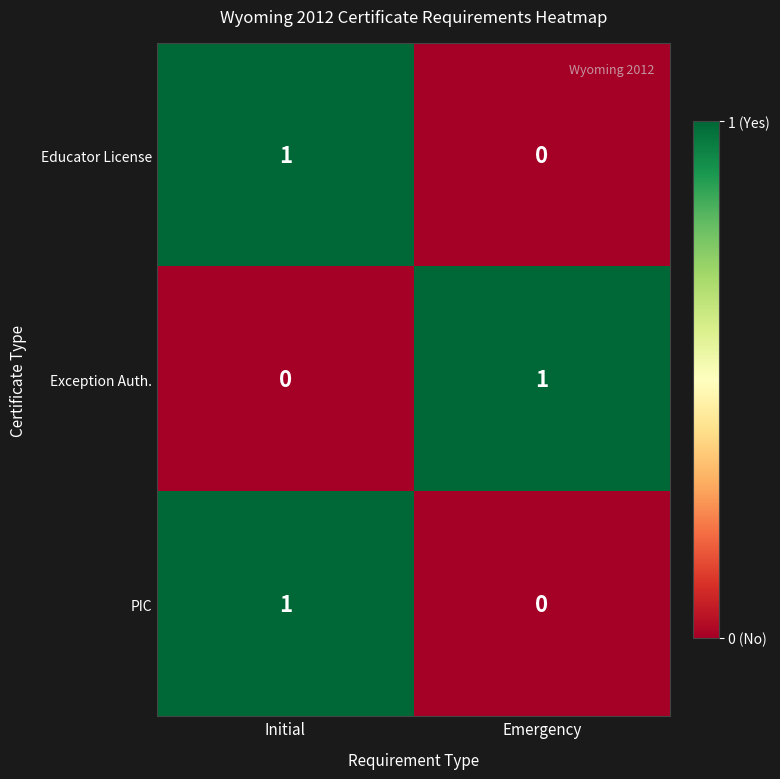

Reading left to right, extract all data points from this chart.

Educator License: 1	0
Exception Auth.: 0	1
PIC: 1	0